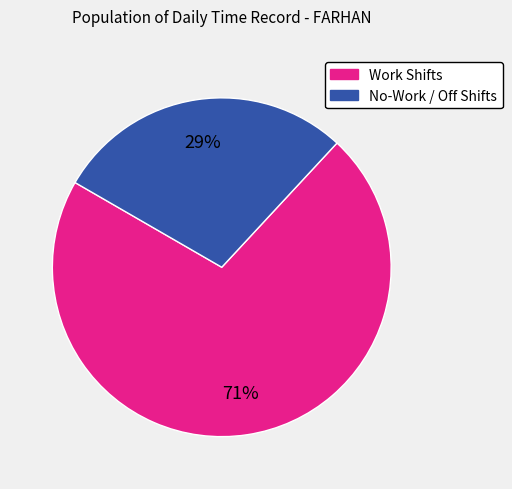

Rank the categories by value from lowest to highest.

No-Work / Off Shifts, Work Shifts